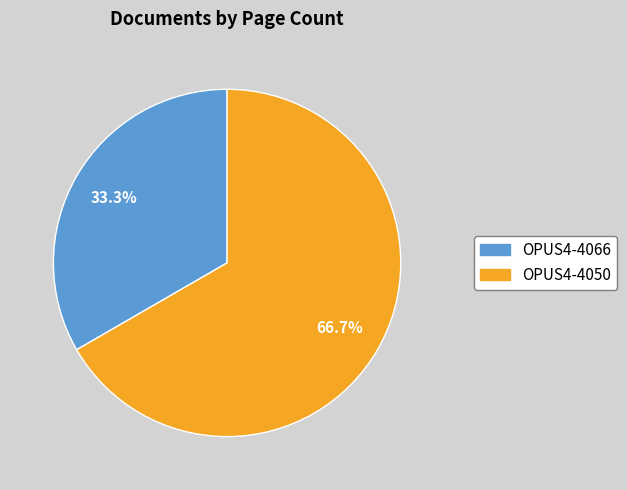

True or false: OPUS4-4066 accounts for 44% of the total.

False